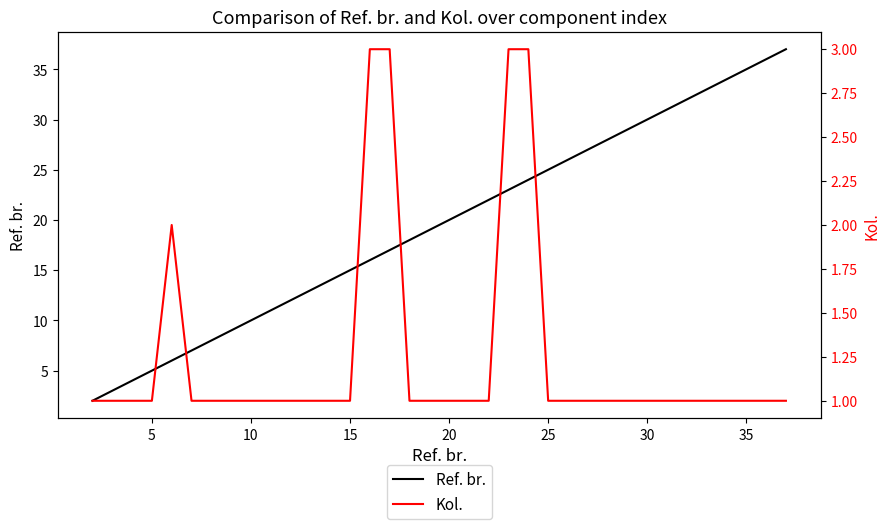

How many data points in Kol. are above 1?

5